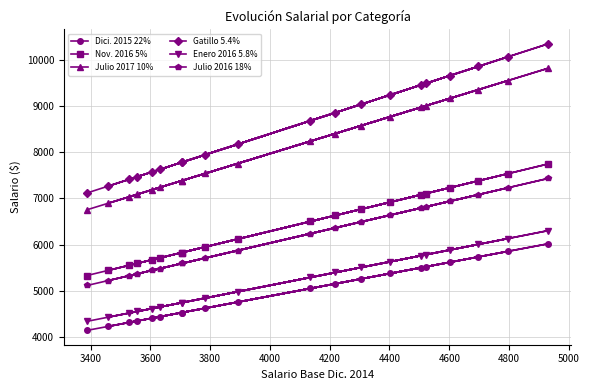

Which series has the largest range (max minus min)?

Gatillo 5.4%